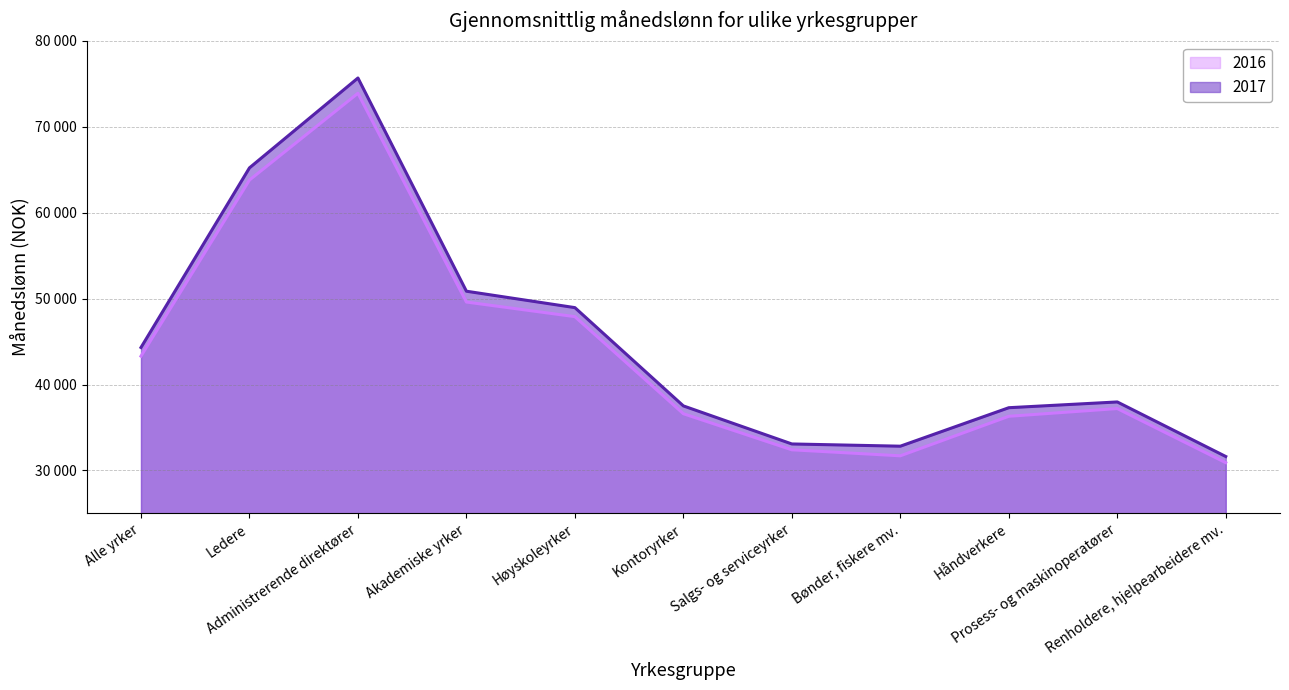

True or false: 2016 and 2017 intersect in this chart.

False